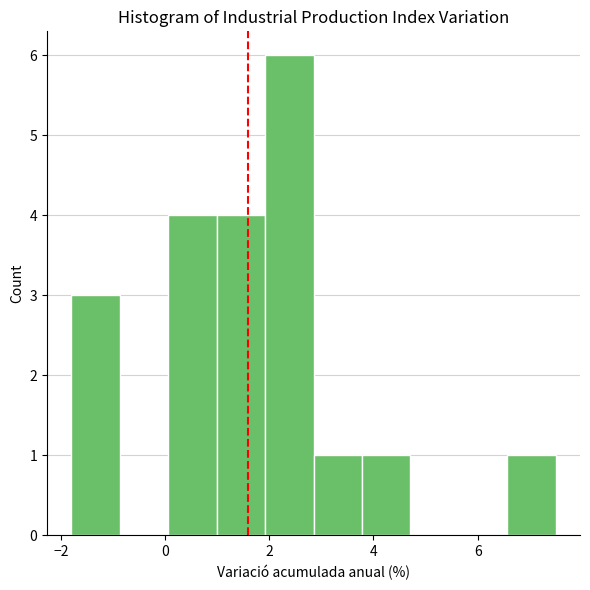

Over which range of the x-axis is the bar tallest?

2.0 to 2.8